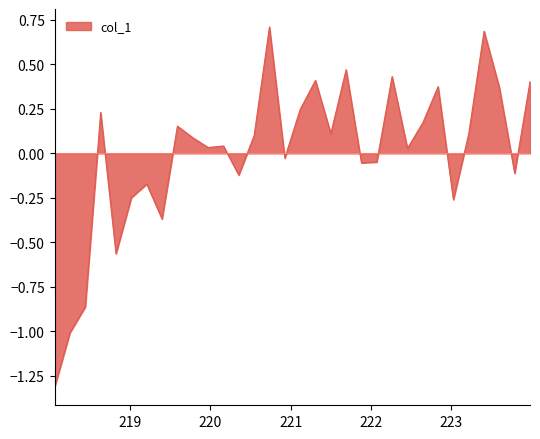

How many positive values are there?

19